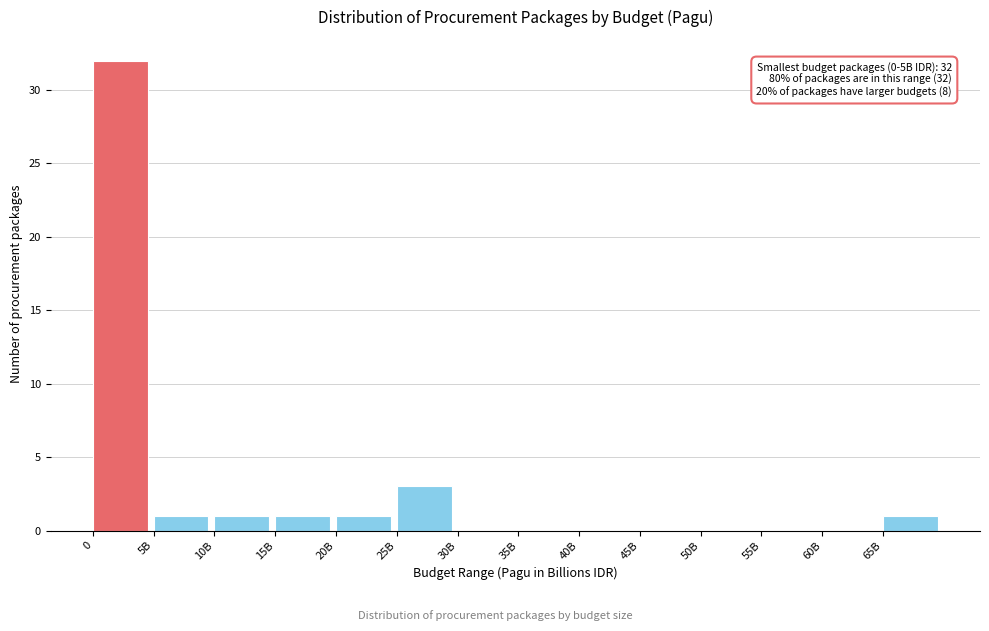

Reading left to right, extract all data points from this chart.

0=32	5B=1	10B=1	15B=1	20B=1	25B=3	30B=0	35B=0	40B=0	45B=0	50B=0	55B=0	60B=0	65B=1